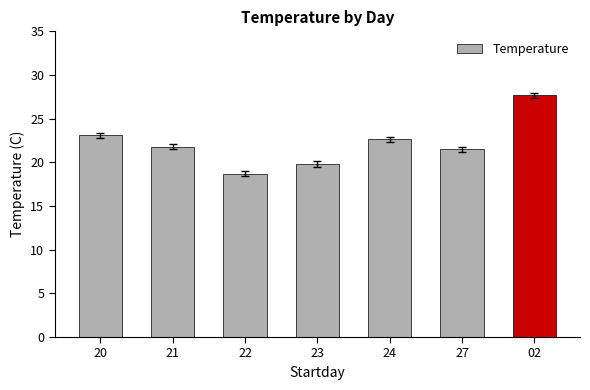

Are the bars horizontal?

No